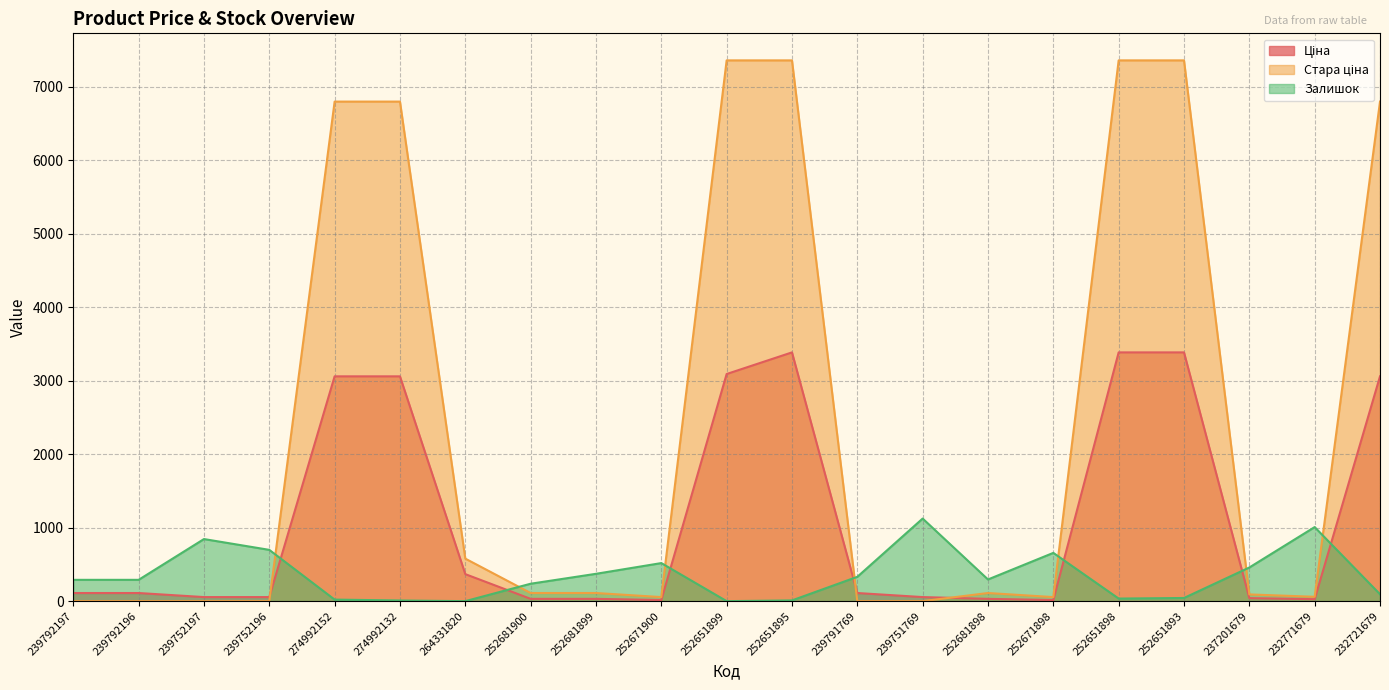

Where does the Залишок series first go above 290?

239752197